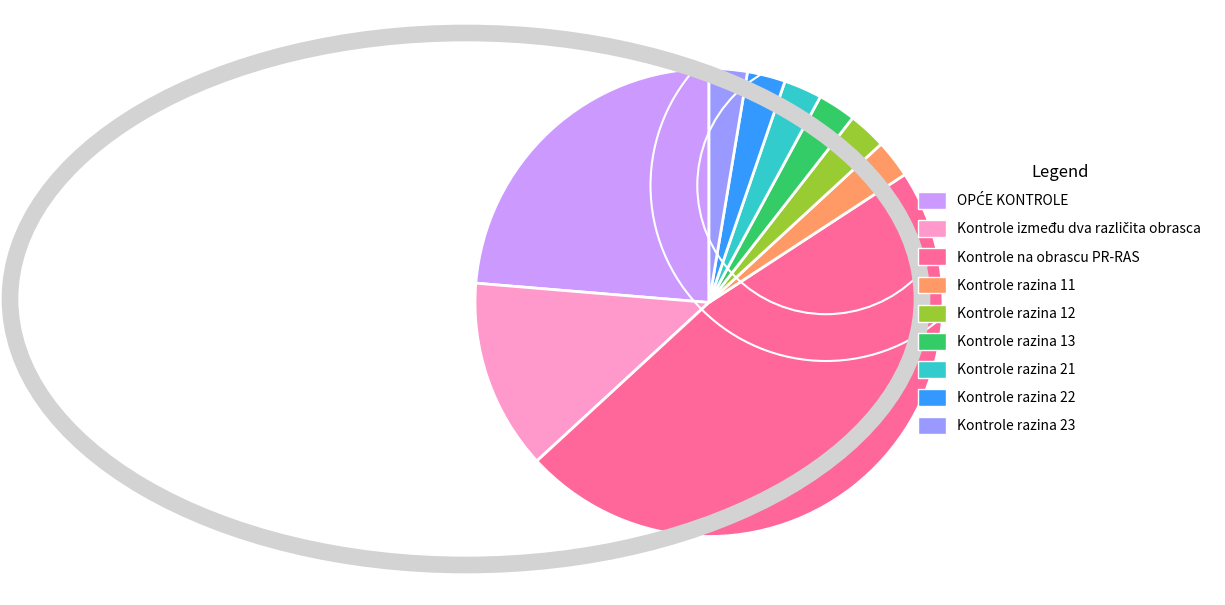

Does Kontrole razina 12 account for over 50% of the chart?

No